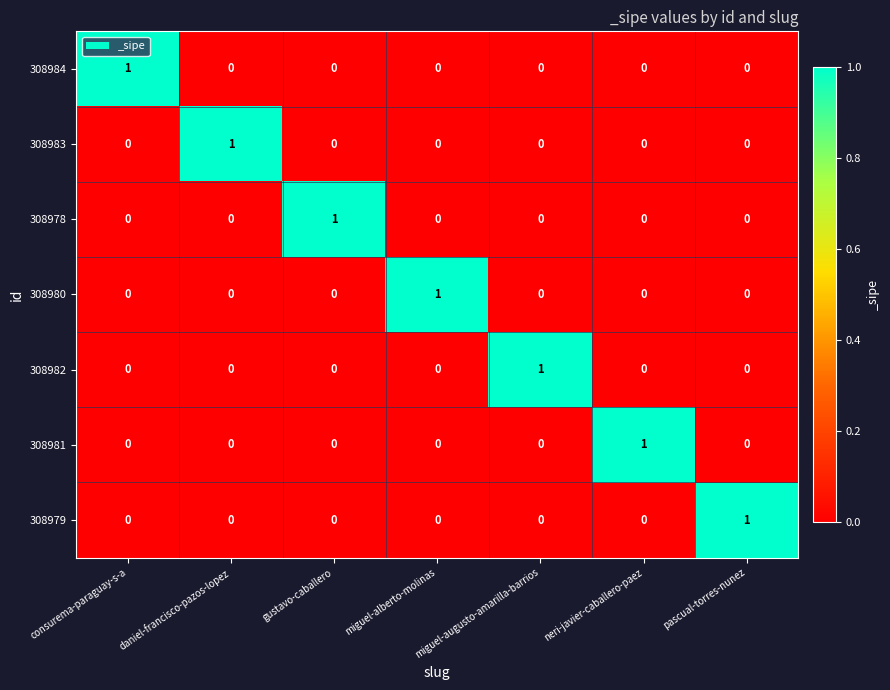

What is the spread (max minus min) of values at miguel-alberto-molinas?

1